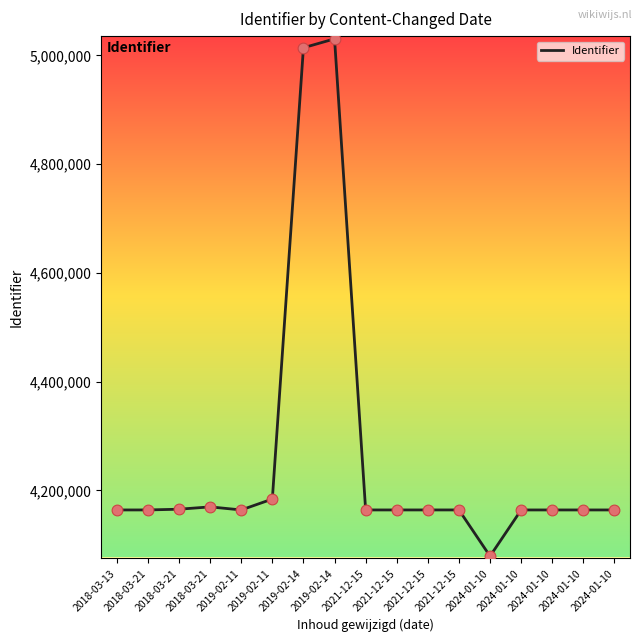

What is the change in value from 2019-02-11 to 2019-02-14?

+829670